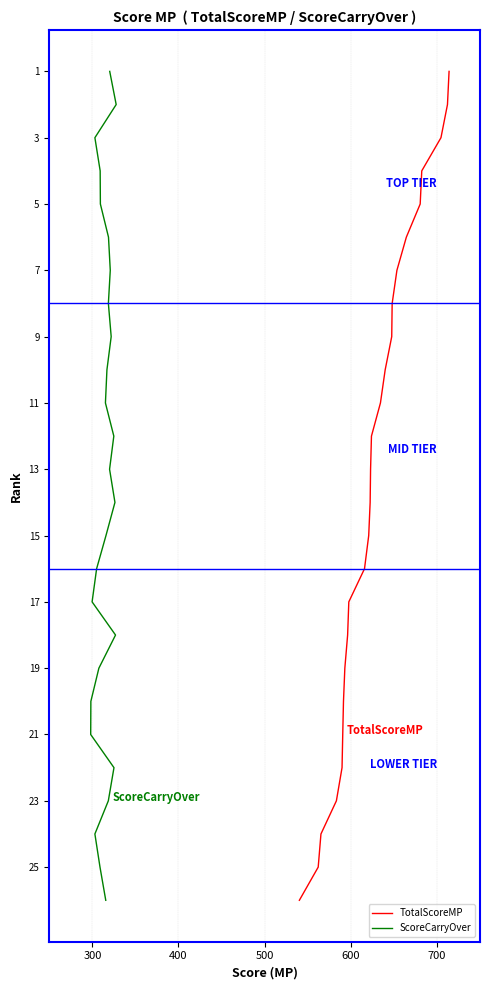

Which series has the largest range (max minus min)?

TotalScoreMP